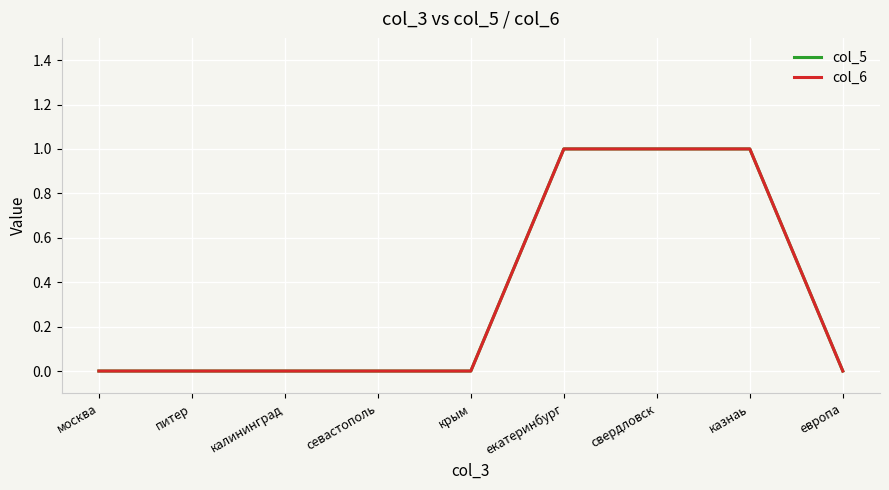

Does the chart display data point markers on the line(s)?

No